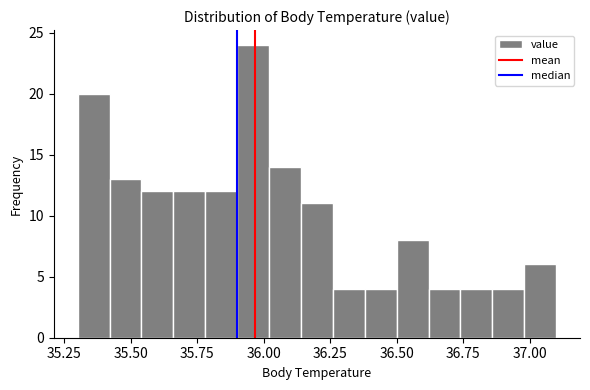

Read against the x-axis, roughly where is the centre of the tallest bar?

35.95